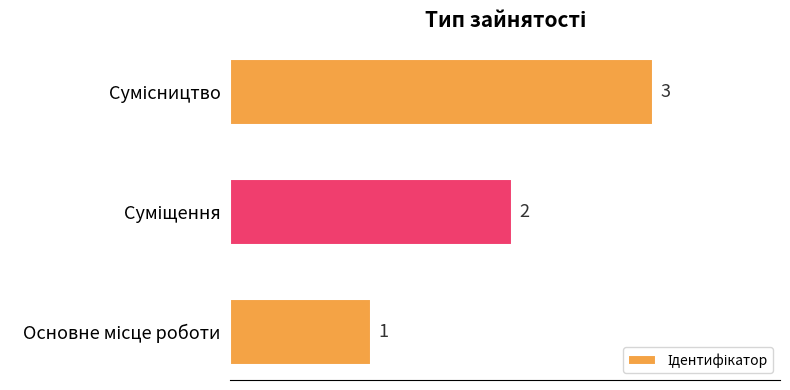

What is the greatest value displayed?

3